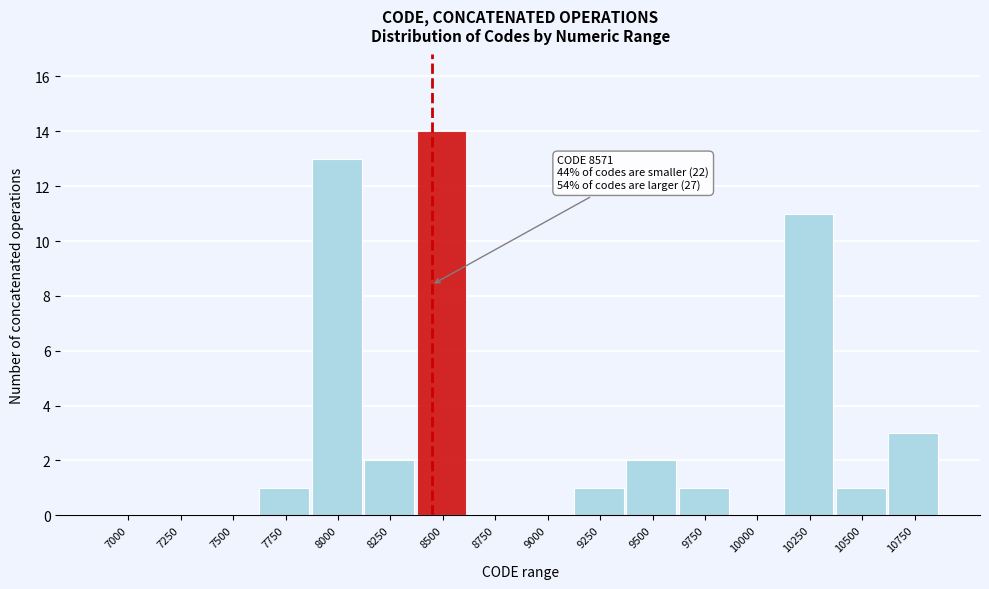

Reading right to left, transcribe all the data shown in this chart.

10750=3	10500=1	10250=11	10000=0	9750=1	9500=2	9250=1	9000=0	8750=0	8500=14	8250=2	8000=13	7750=1	7500=0	7250=0	7000=0